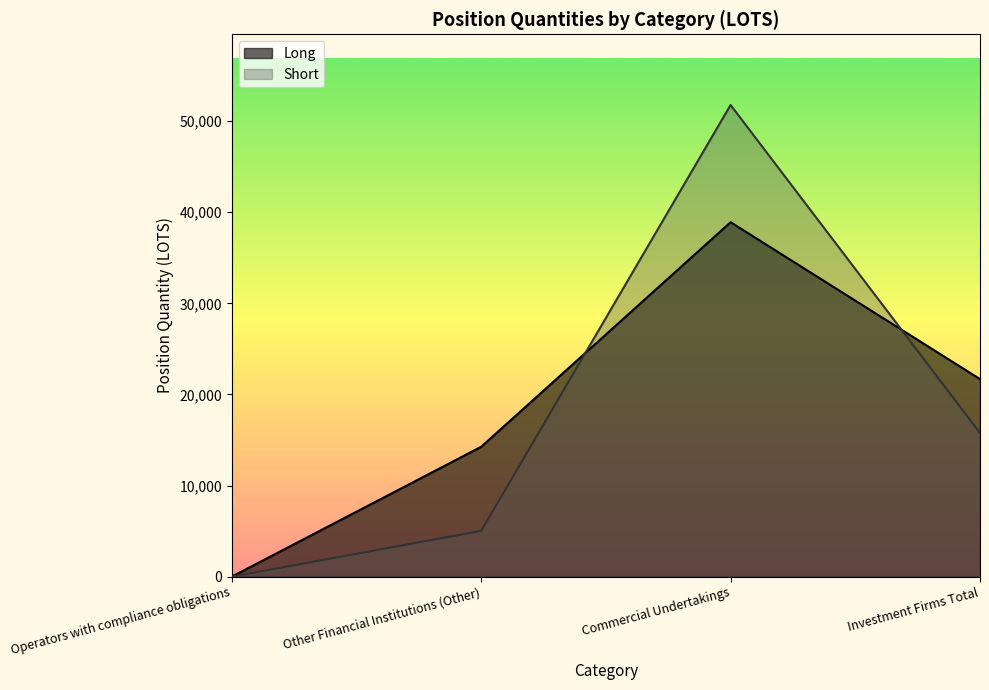

At which category does the chart reach its minimum across all series?

Operators with compliance obligations